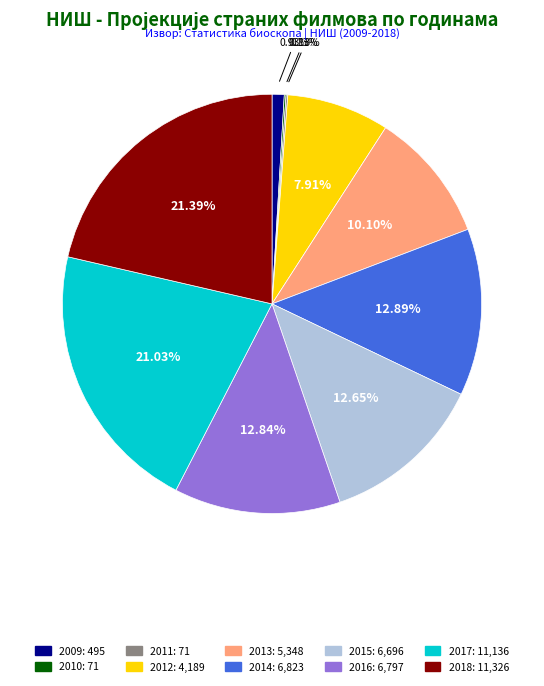

Does any single category account for the majority?

No